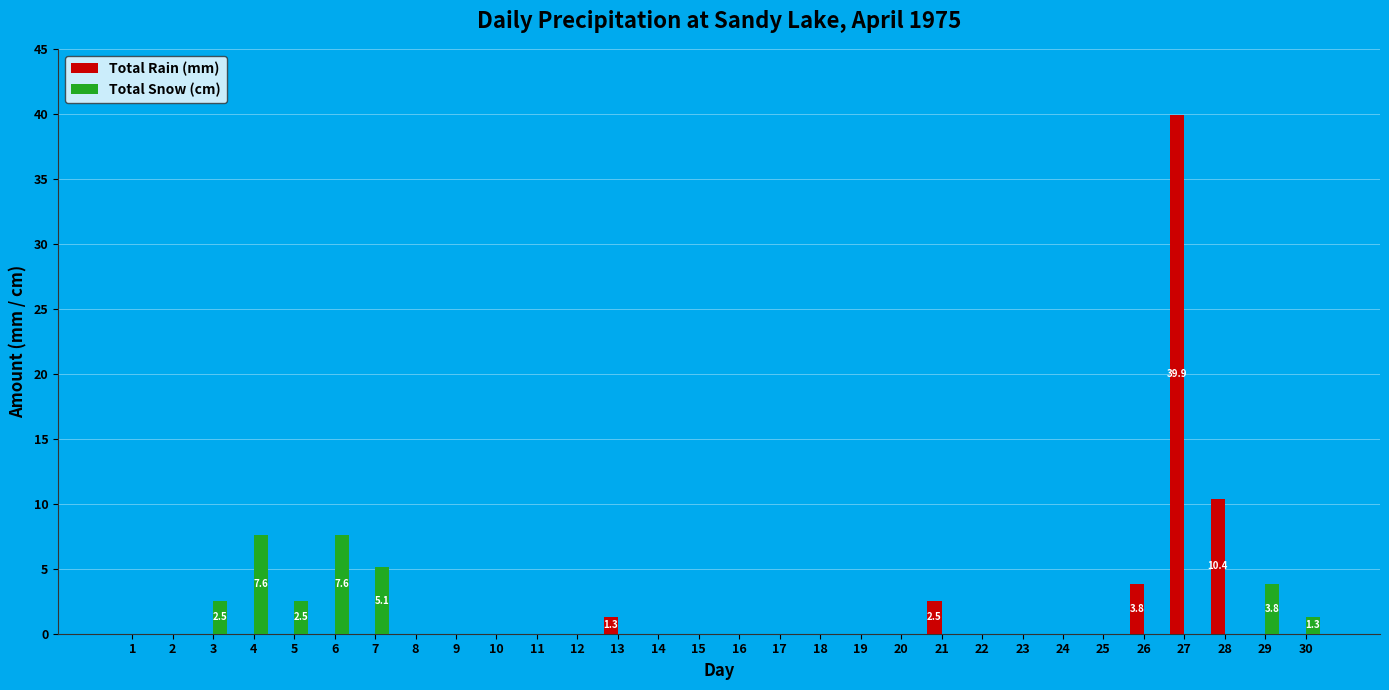

Count the number of data series in this chart.

2